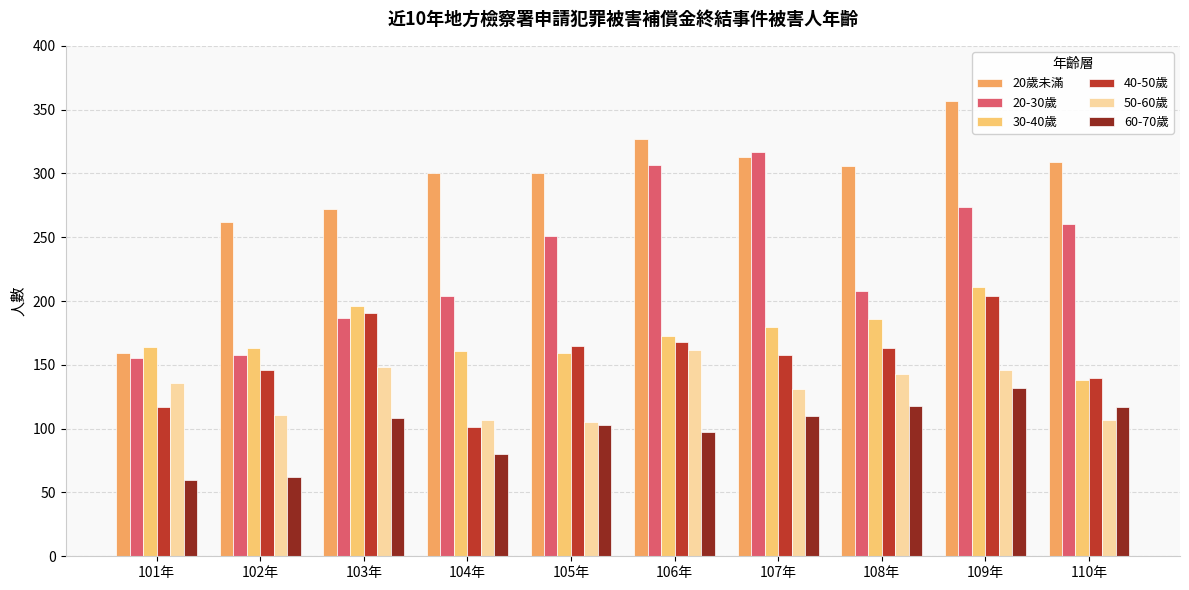

At 105年, list the series in order from smallest to largest.

60-70歲, 50-60歲, 30-40歲, 40-50歲, 20-30歲, 20歲未滿